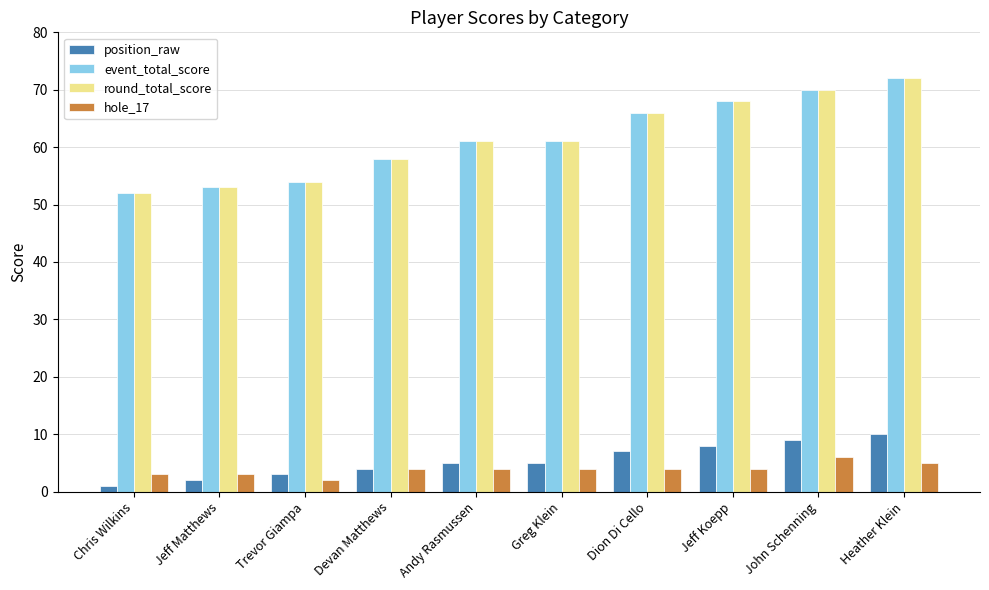

At which category does the chart reach its minimum across all series?

Chris Wilkins